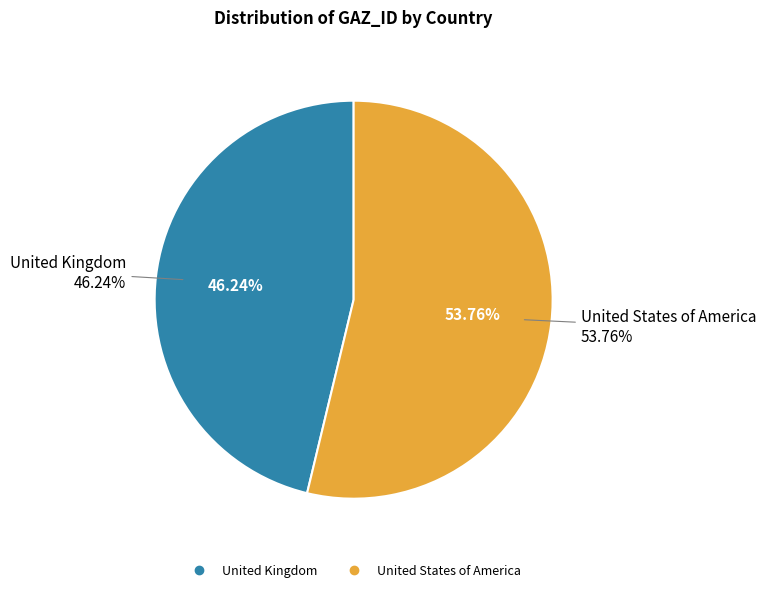

Is there any slice that represents more than half of the pie?

Yes